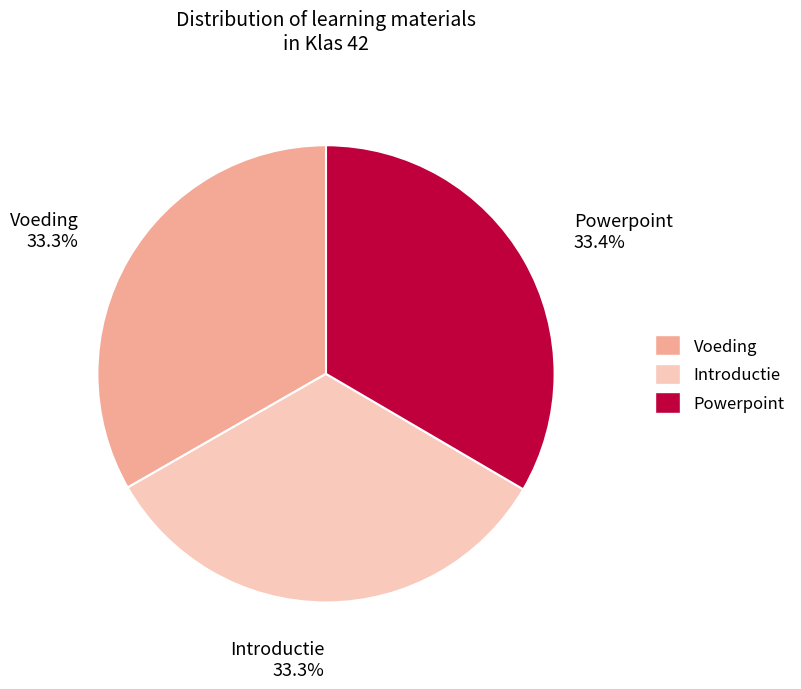

What is the ratio of the value at Powerpoint to the value at Introductie?

1.0